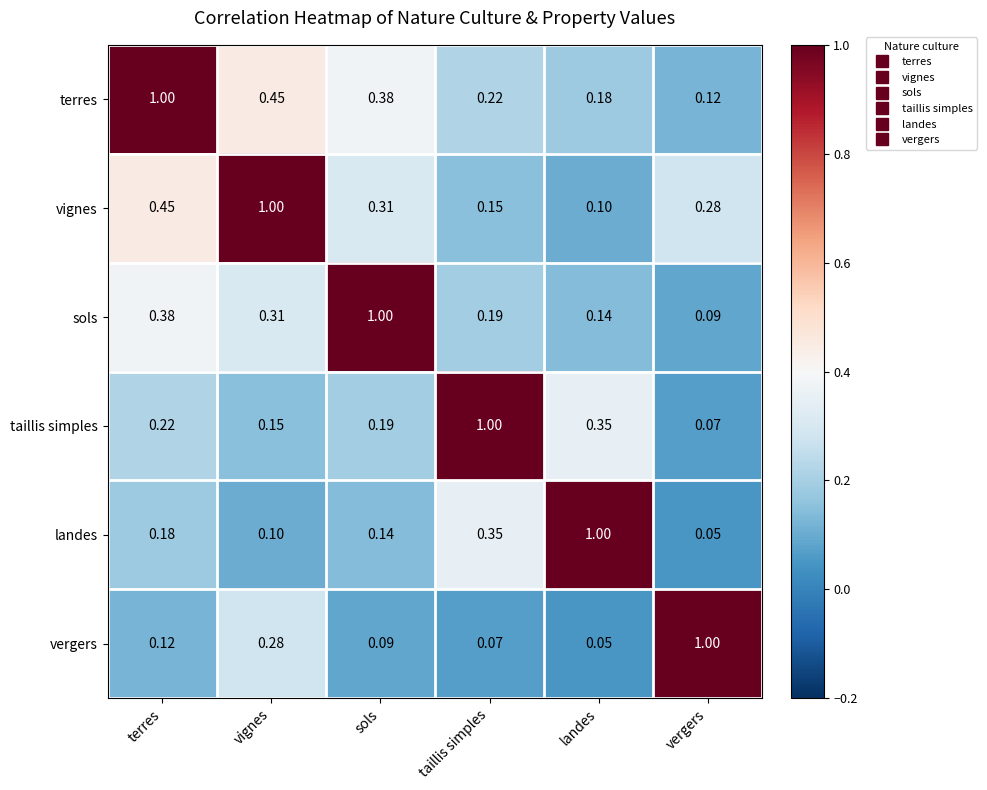

At which label is landes closest to 0?

vergers